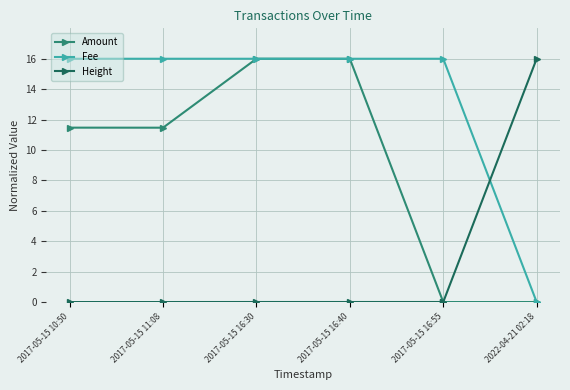

At which label is Amount closest to 8?

2017-05-15 11:08